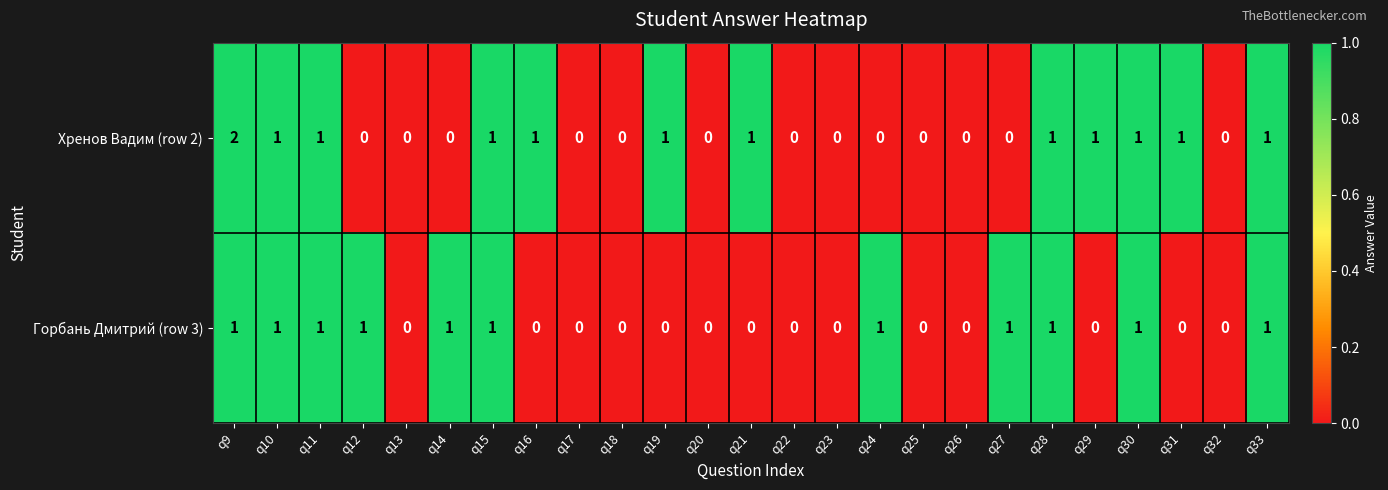

Count the number of data series in this chart.

2